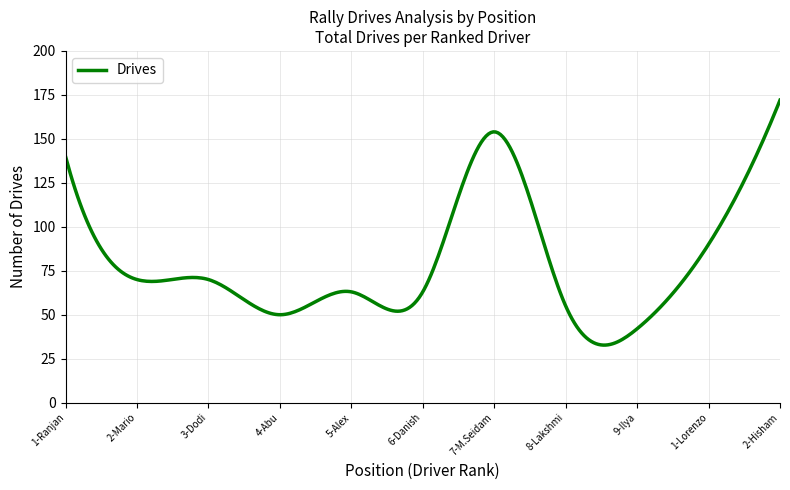

What is the difference between the maximum and minimum values?

139.3